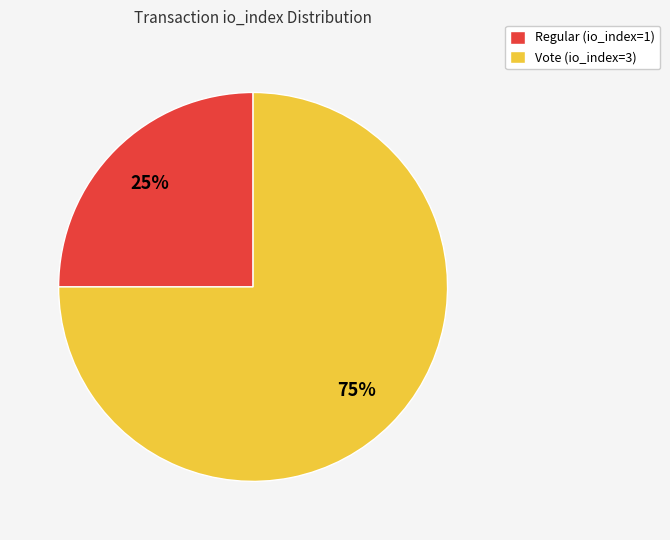

How many slices are in this pie chart?

2